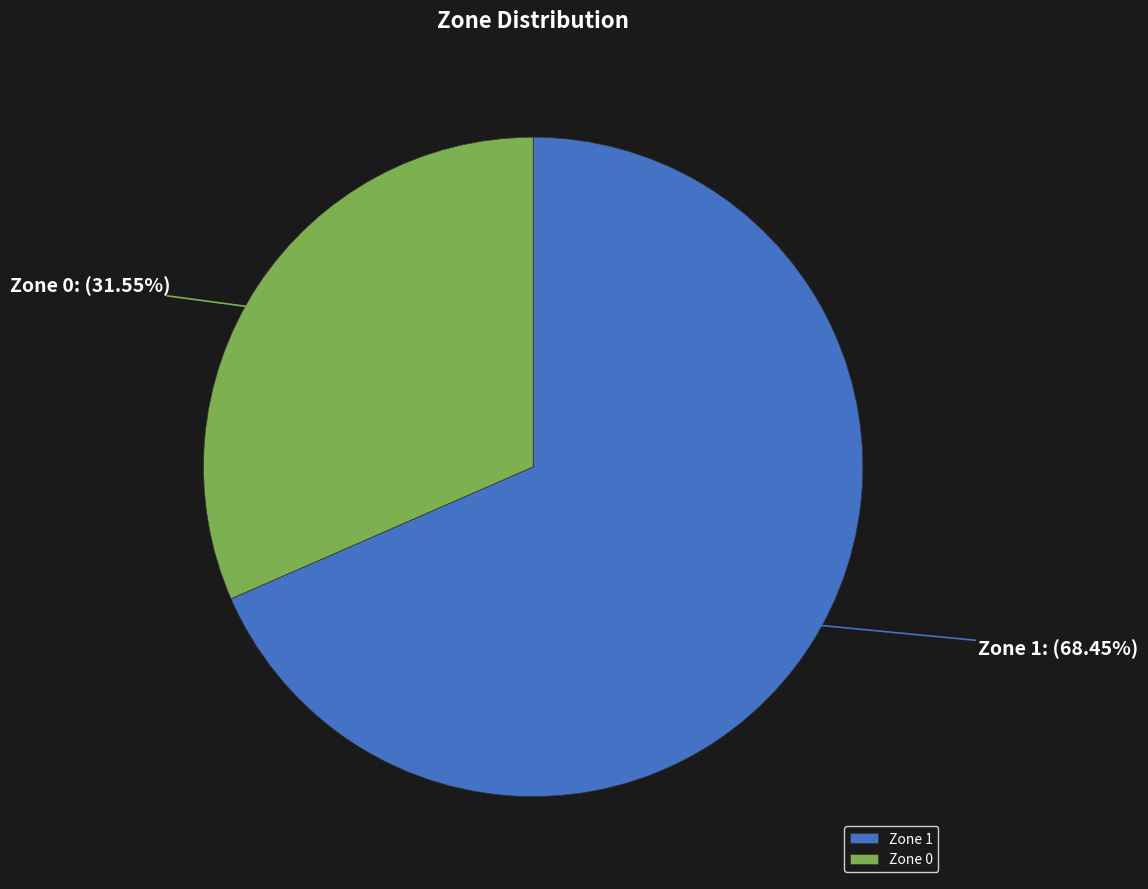

Which has a higher value, Zone 1 or Zone 0?

Zone 1